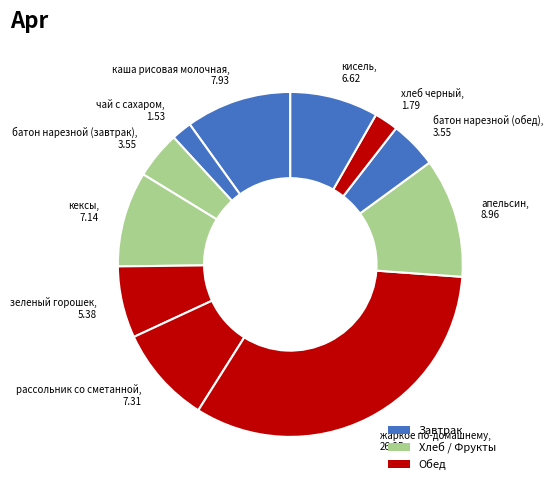

Do батон нарезной (обед), 3.55 and чай с сахаром, 1.53 together represent more than half of the pie?

No